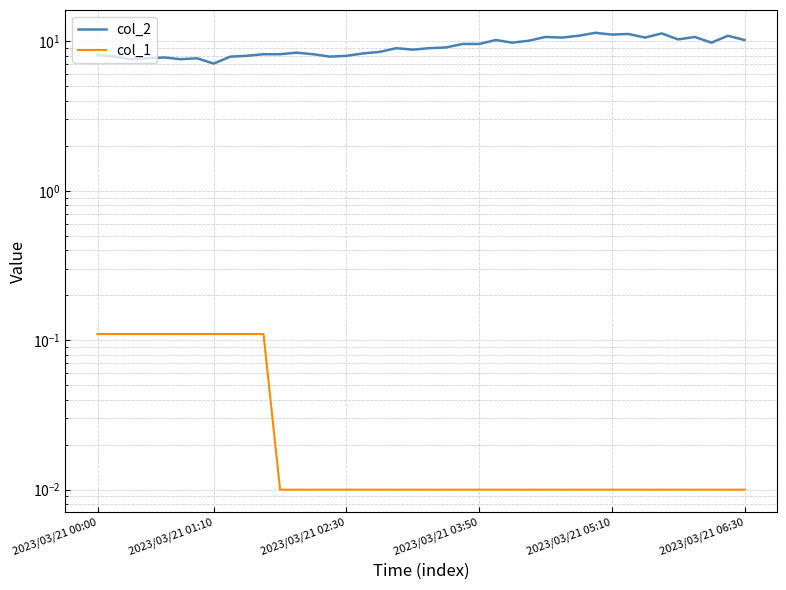

What is the difference between the maximum and minimum values in the col_2 series?

4.3